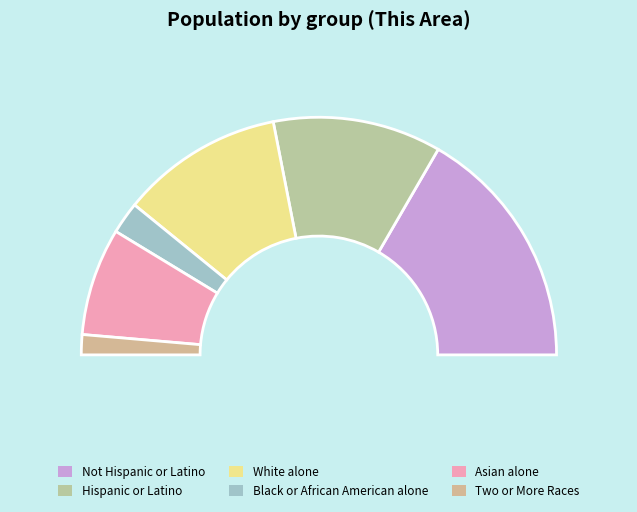

Does White alone represent more than half of the total?

No